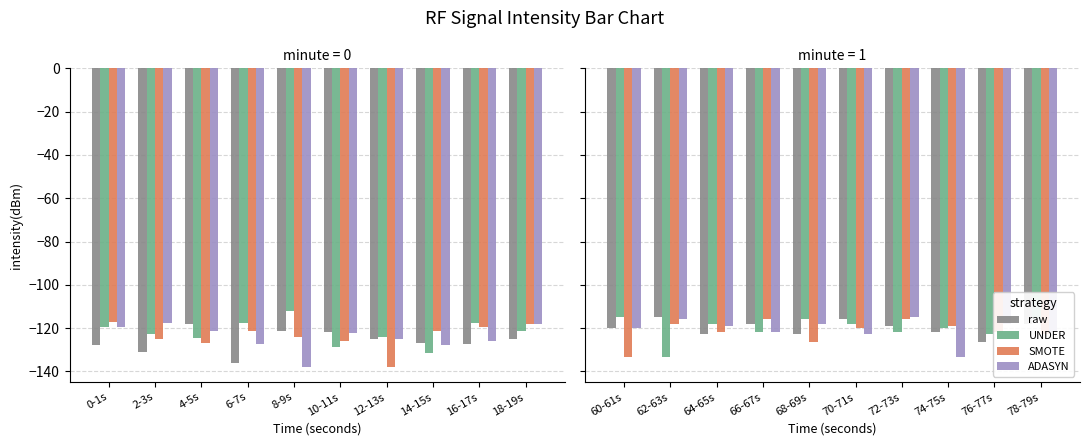

How many series are shown in this chart?

4